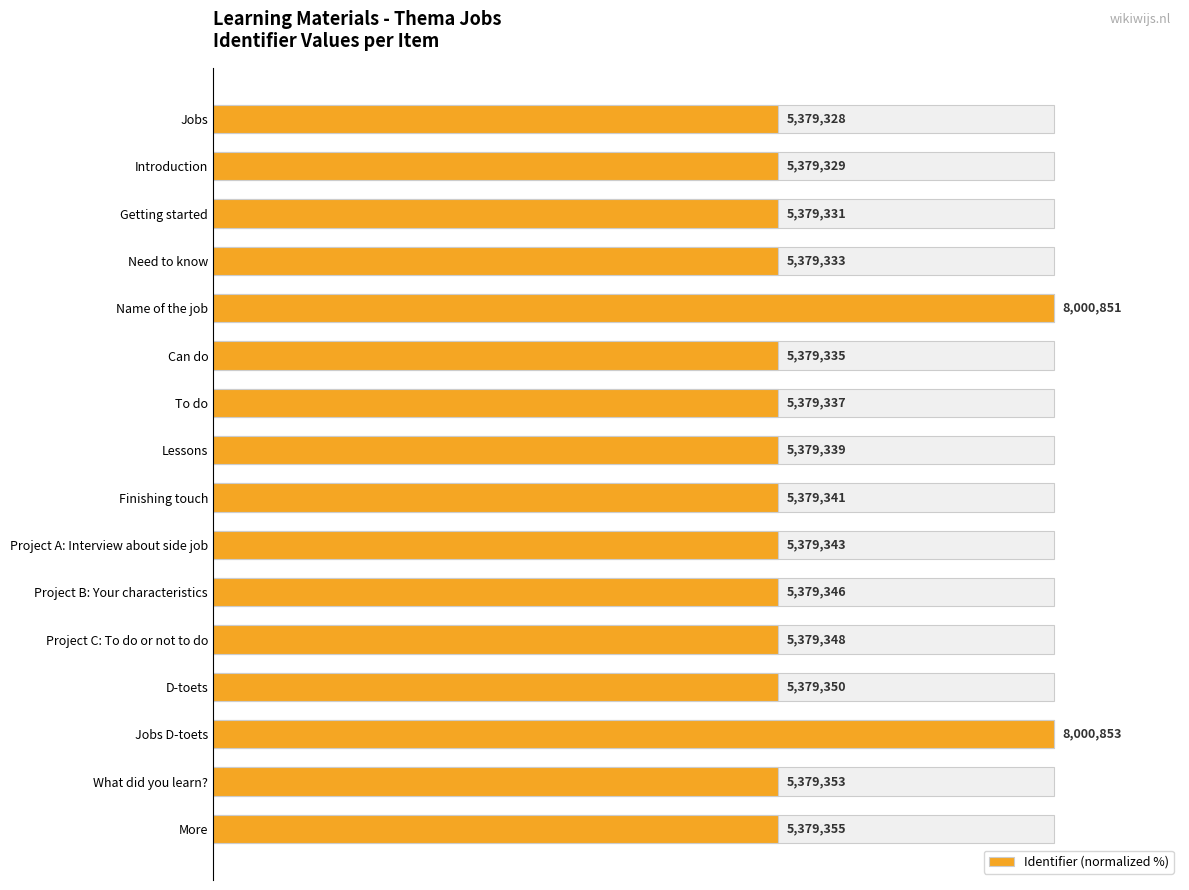

What is the approximate value at Jobs?

67.2